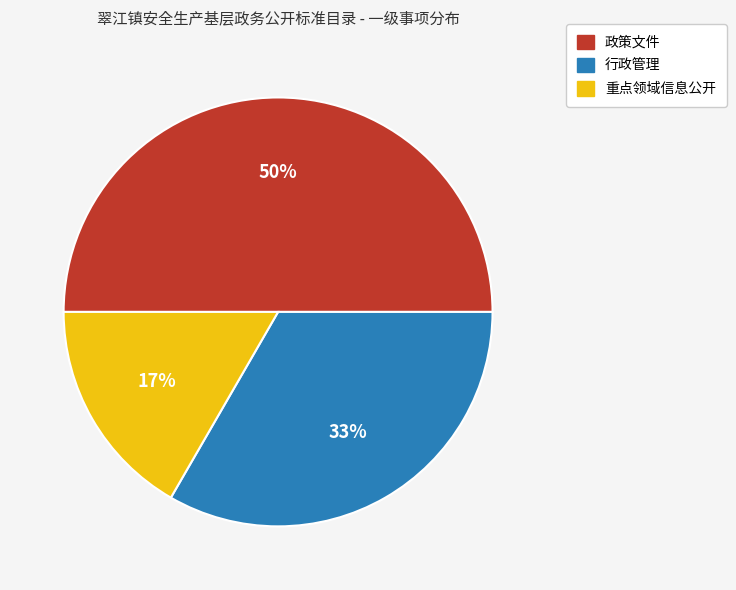

Which category has the biggest portion of the pie?

政策文件